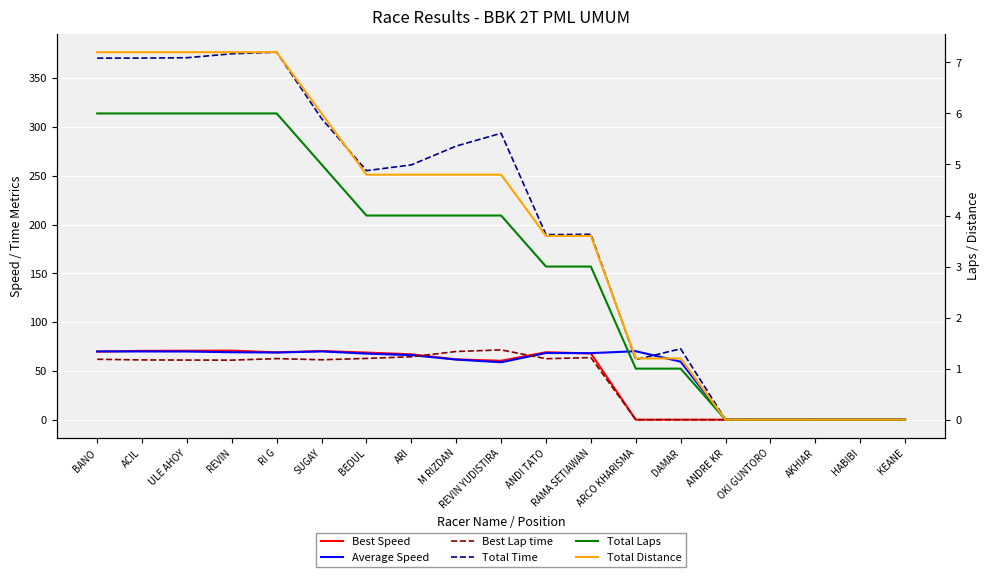

What is the label of the 13th point from the right?

BEDUL